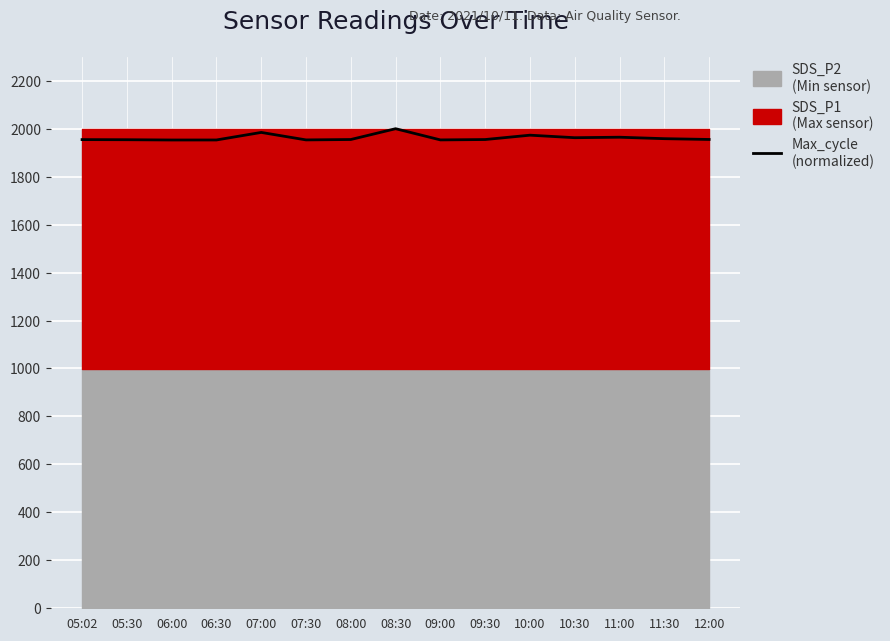

What is the approximate value at 08:00?

1954.9